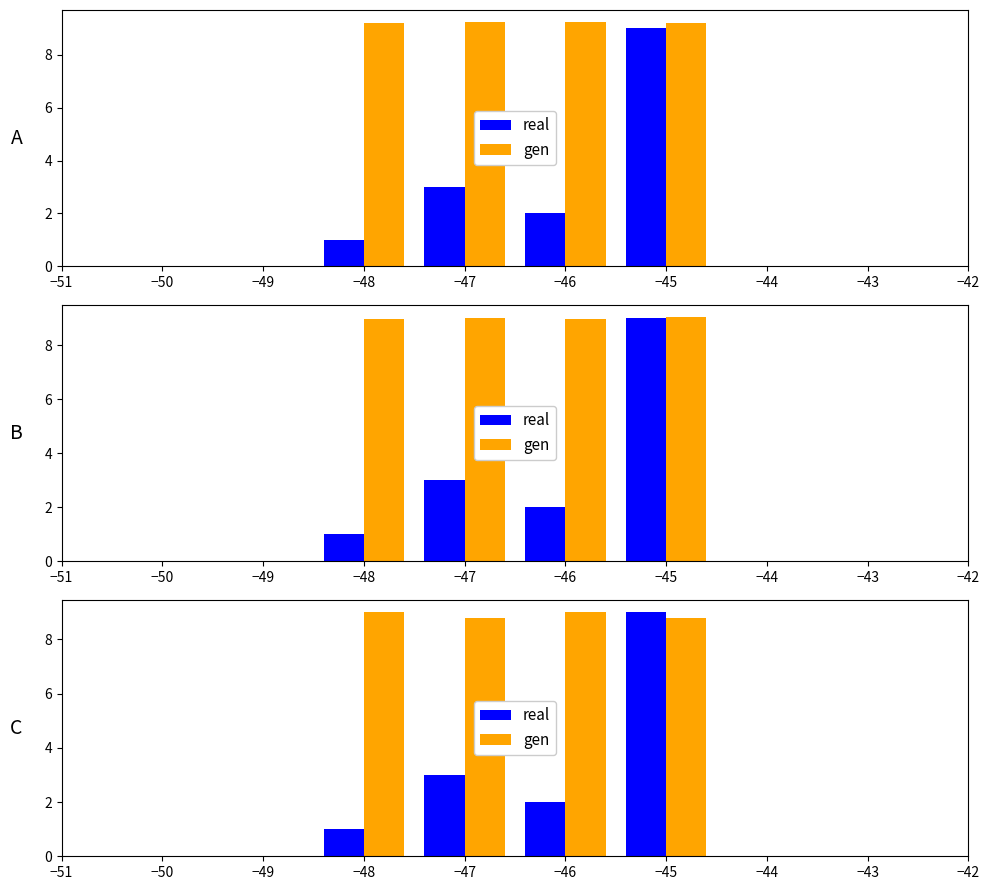

Which series has the largest range (max minus min)?

real